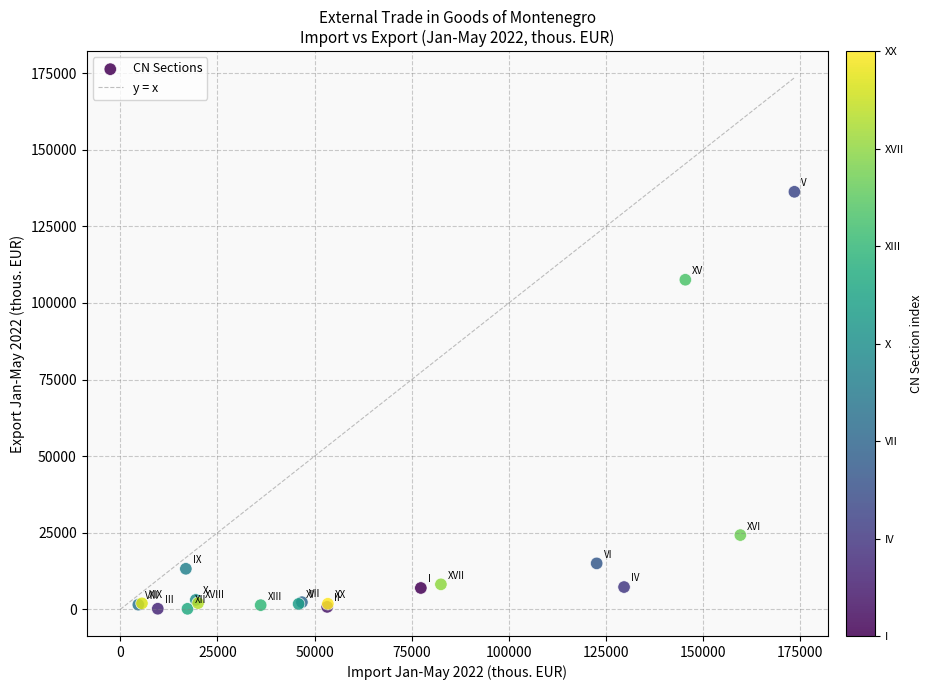

What Y value in the scatter plot is closest to 68232?

107578.0